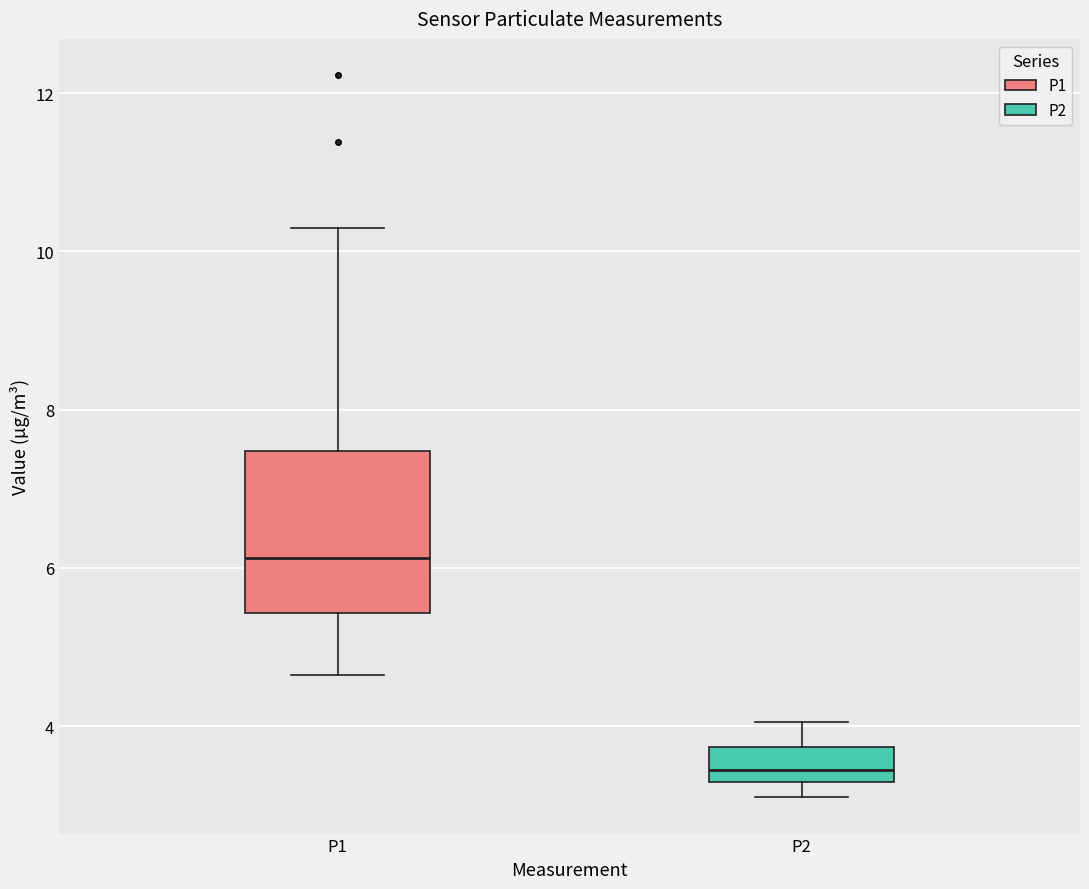

Reading left to right, read every box against the y-axis: the position of its median line, the range the box covers, and the ends of its whiskers. The values are not printed on the chart, so give them approximately, as read against the axis.

P1: median 6.2, box 5.4 to 7.4, whiskers 4.6 to 10.4
P2: median 3.4 (just above the box's lower edge), box 3.4 to 3.8, whiskers 3.2 to 4.0